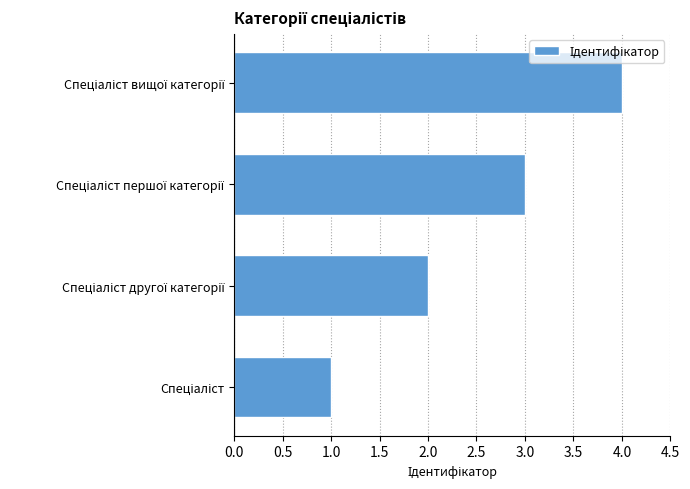

What is the greatest value displayed?

4